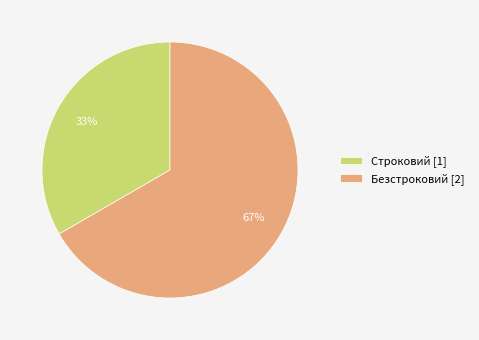

To the nearest percent, what is the average slice percentage?

50%